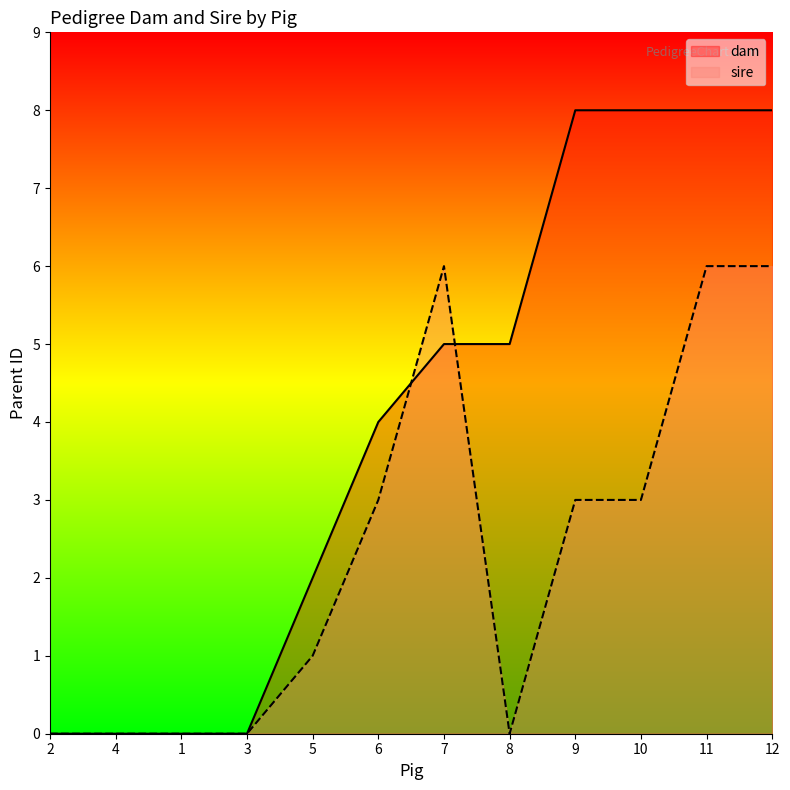

How many lines are shown in the chart?

2